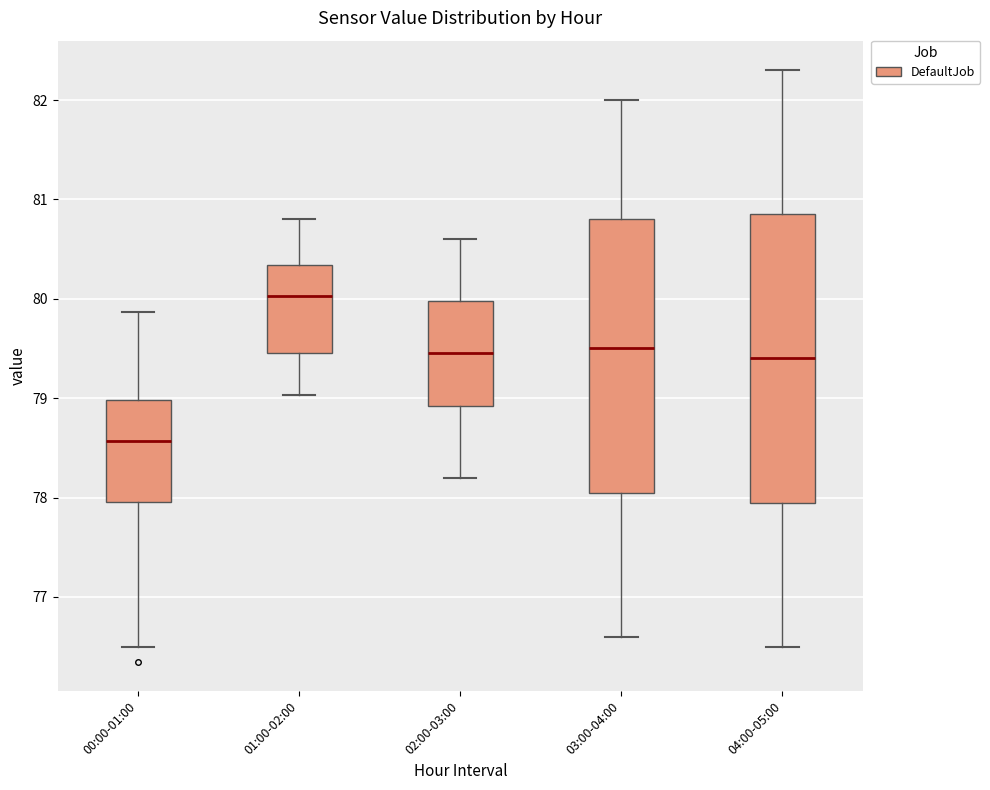

Reading left to right, transcribe this box plot: for each box, give where its median line is, the range the box spans, and where its two whiskers end, as read against the y-axis. The values are not printed on the chart, so give them approximately, as read against the axis.

00:00-01:00: median 78.6, box 78.0 to 79.0, whiskers 76.5 to 79.9
01:00-02:00: median 80.0, box 79.5 to 80.3, whiskers 79.0 to 80.8
02:00-03:00: median 79.5, box 78.9 to 80.0, whiskers 78.2 to 80.6
03:00-04:00: median 79.5, box 78.1 to 80.8, whiskers 76.6 to 82.0
04:00-05:00: median 79.4, box 78.0 to 80.9, whiskers 76.5 to 82.3